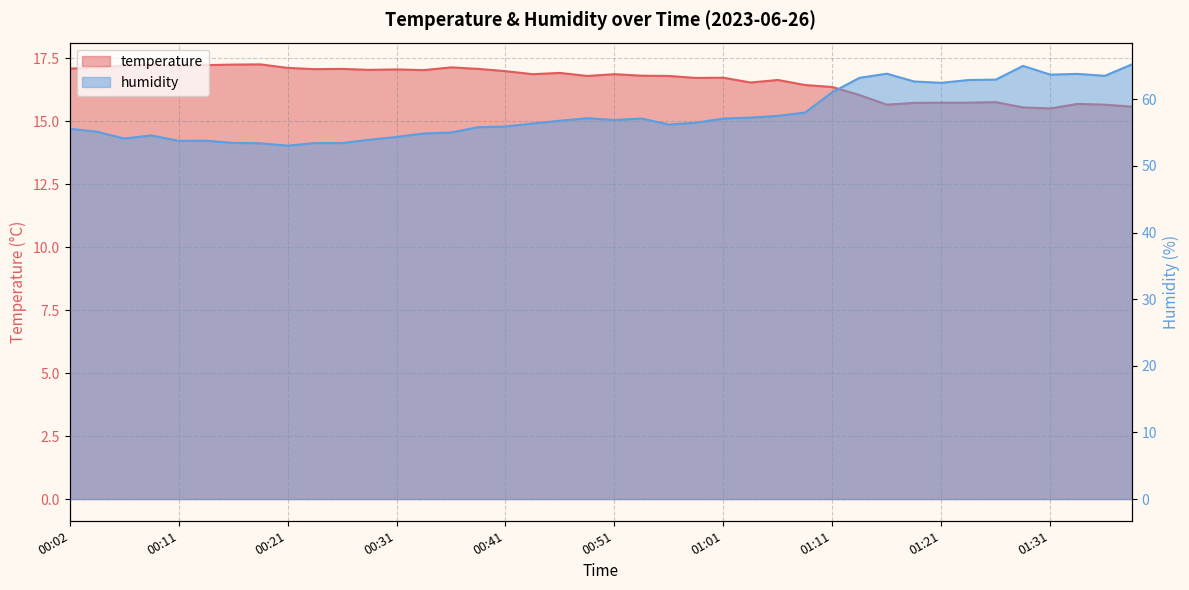

The value of humidity at 01:36 is 63.5. True or false?

True